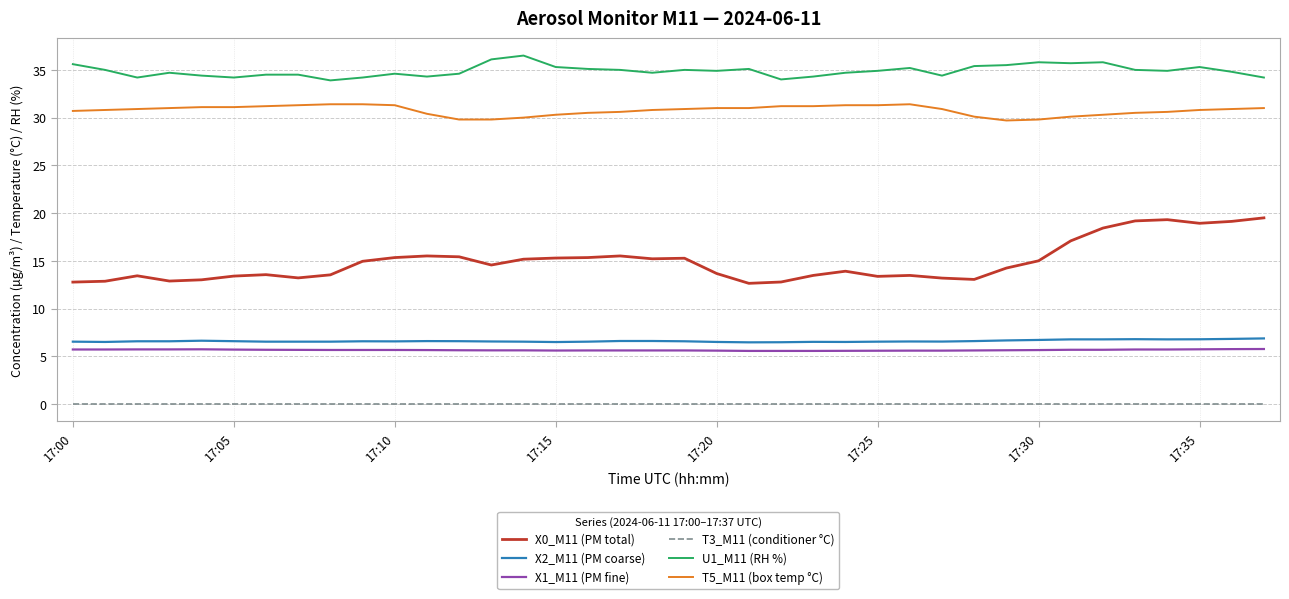

What is the maximum value shown in the chart?

36.5